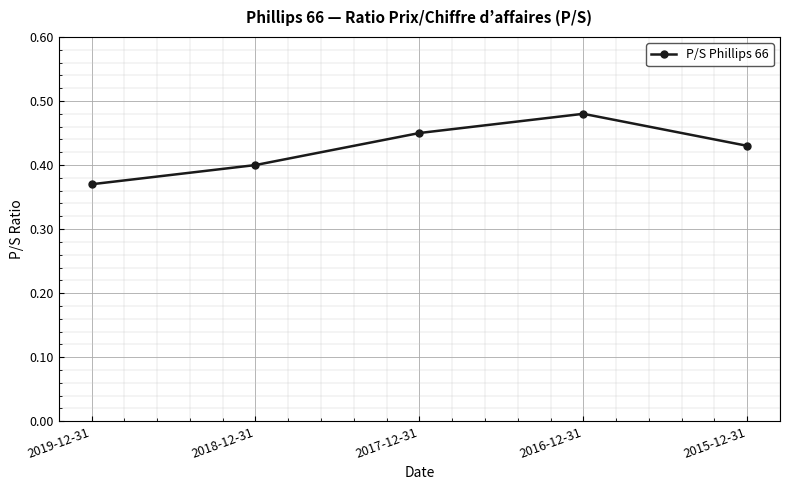

The value at 2015-12-31 is 0.6. True or false?

False